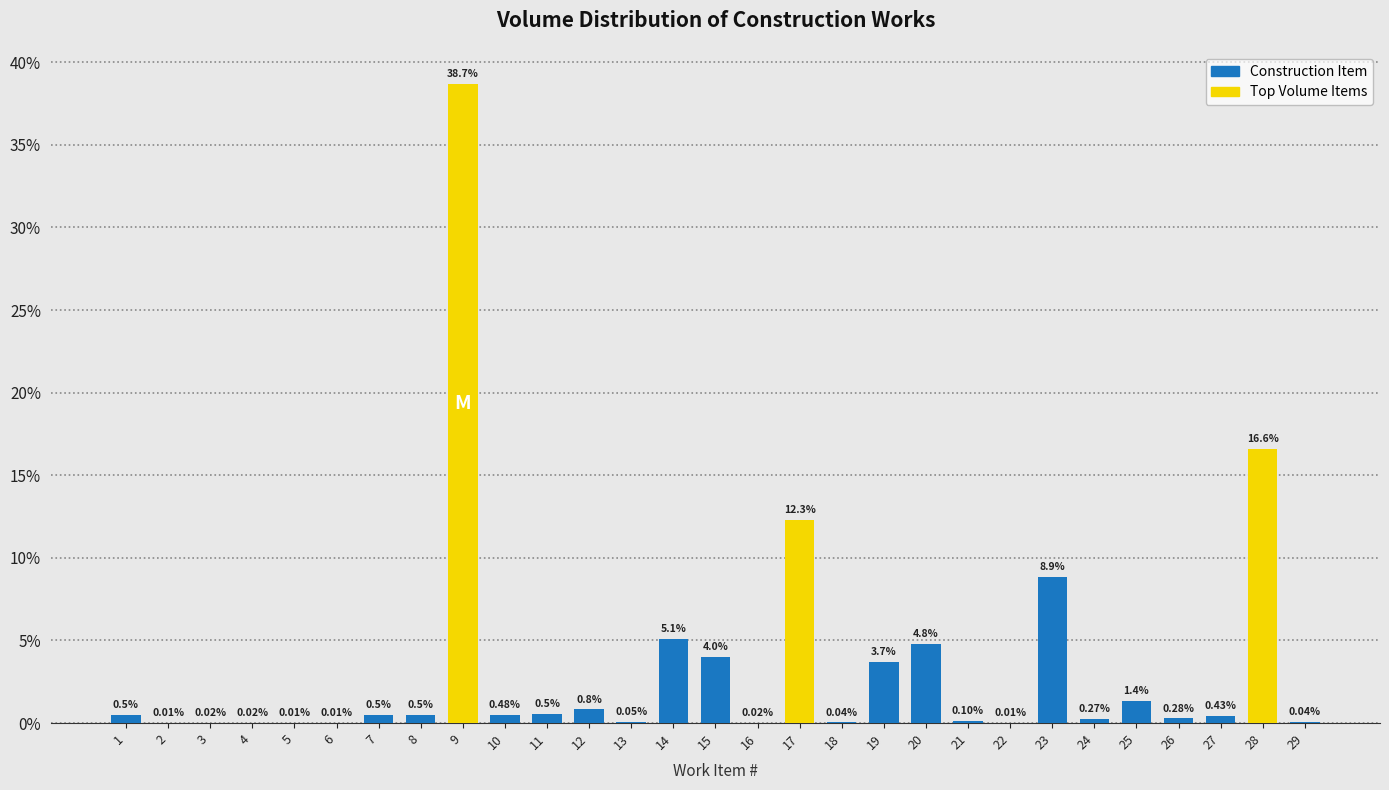

What is the sum of all values?

100.0